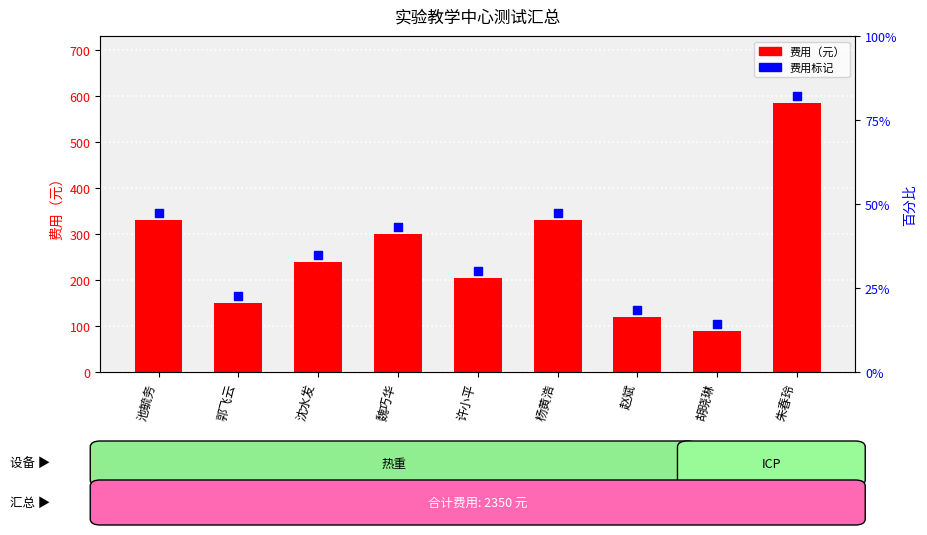

Which series contains the highest Y value?

费用标记